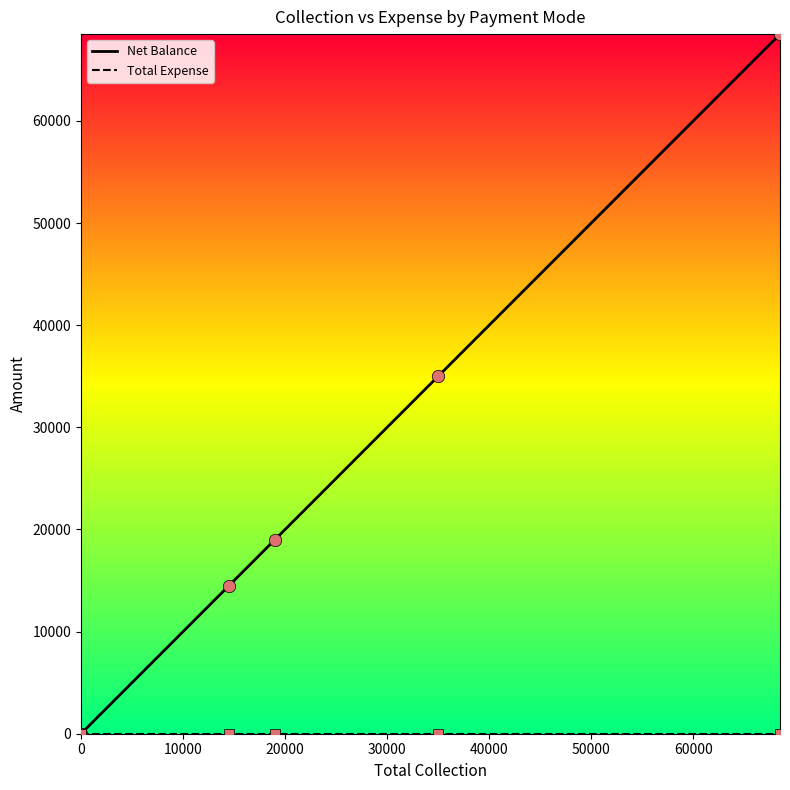

Which series has the largest total across all categories?

Net Balance